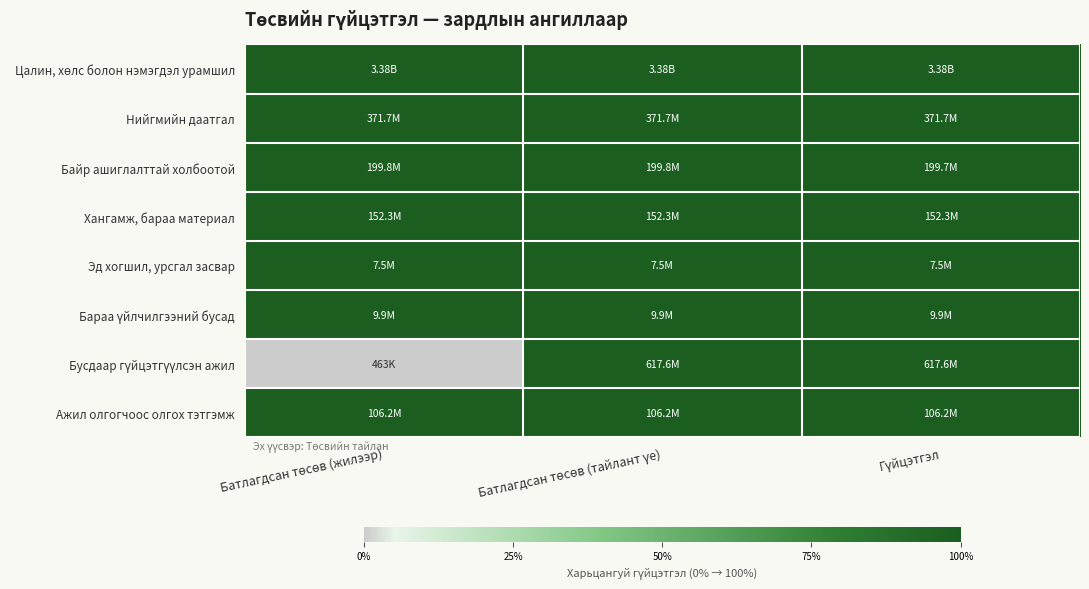

Which has a higher value, Батлагдсан төсөв (жилээр) or Батлагдсан төсөв (тайлант үе)?

Батлагдсан төсөв (жилээр)